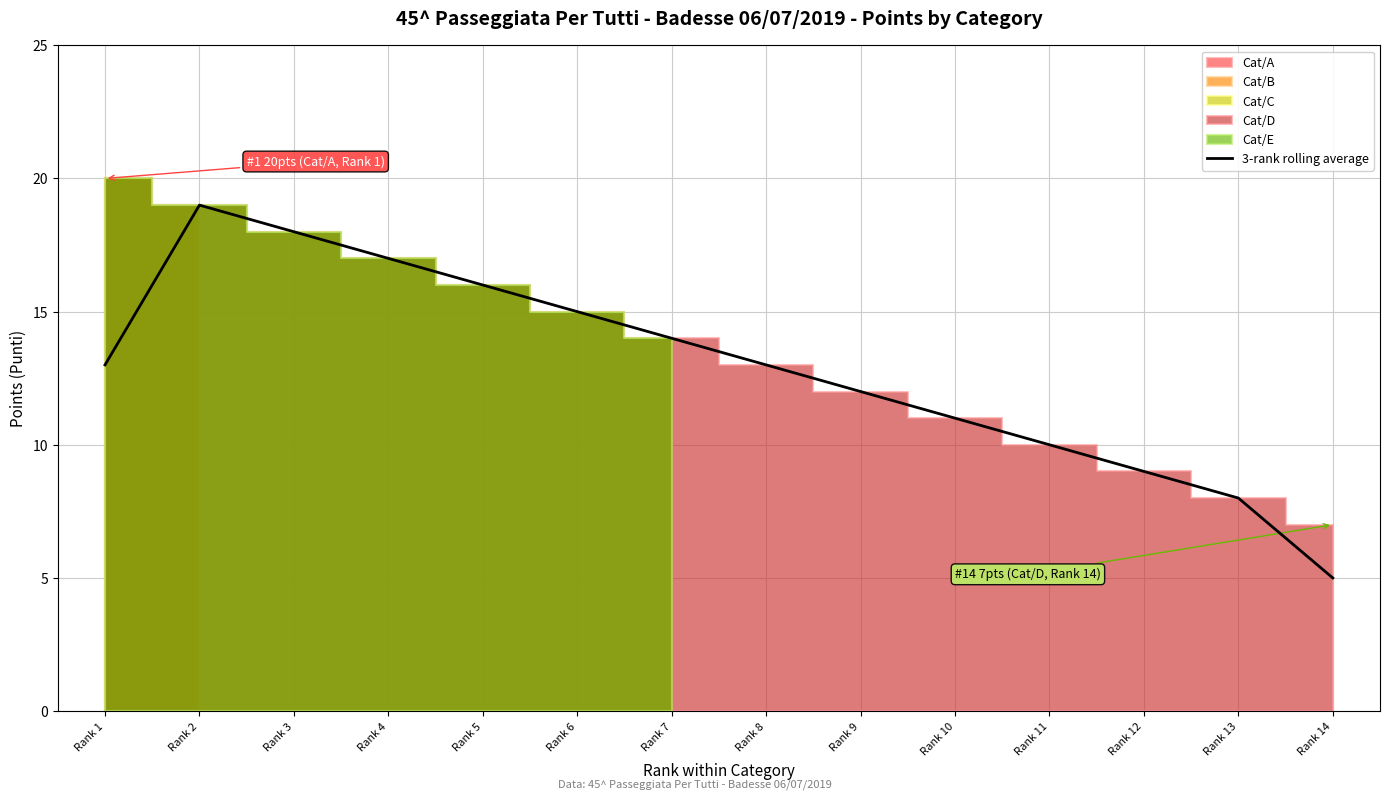

The chart shows a value of 13.0 at Rank 1. True or false?

True